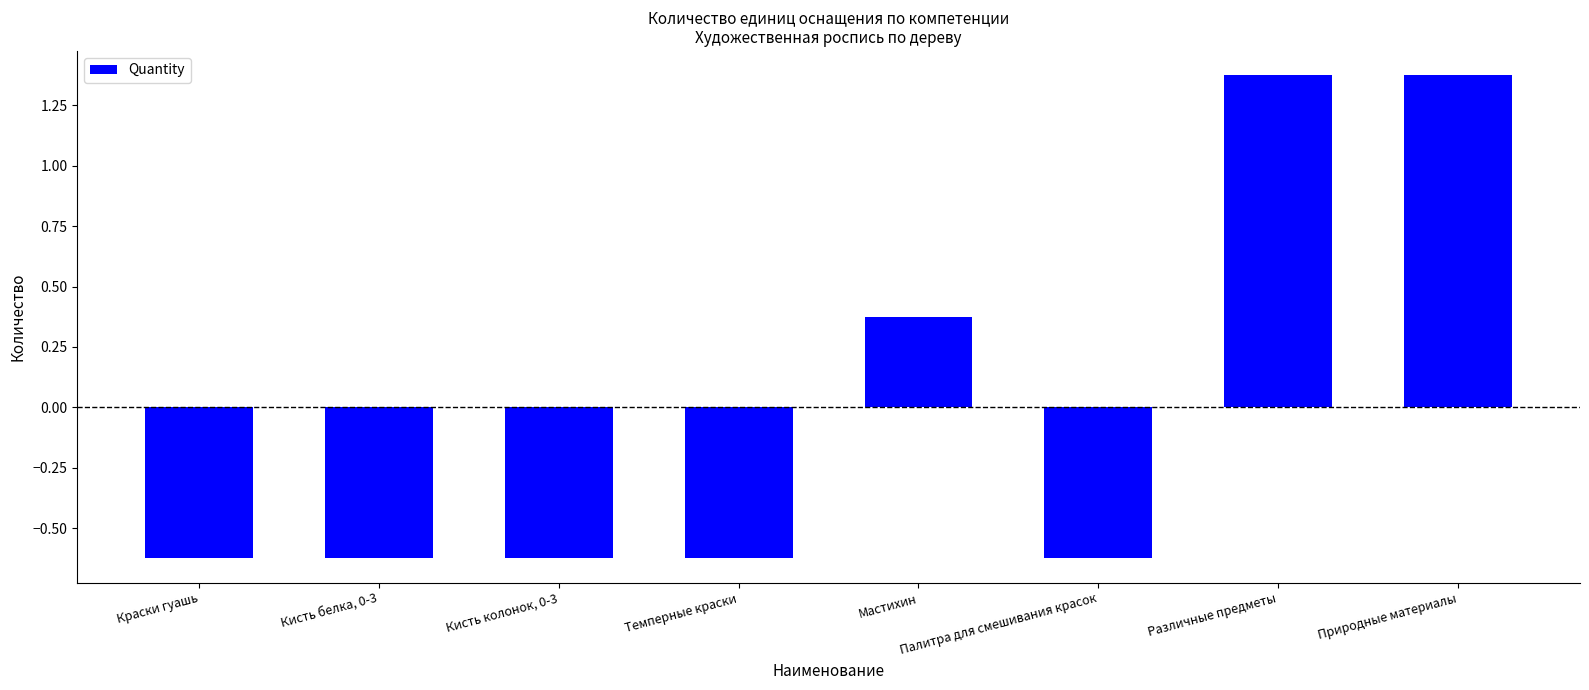

What position from the left is Различные предметы?

7